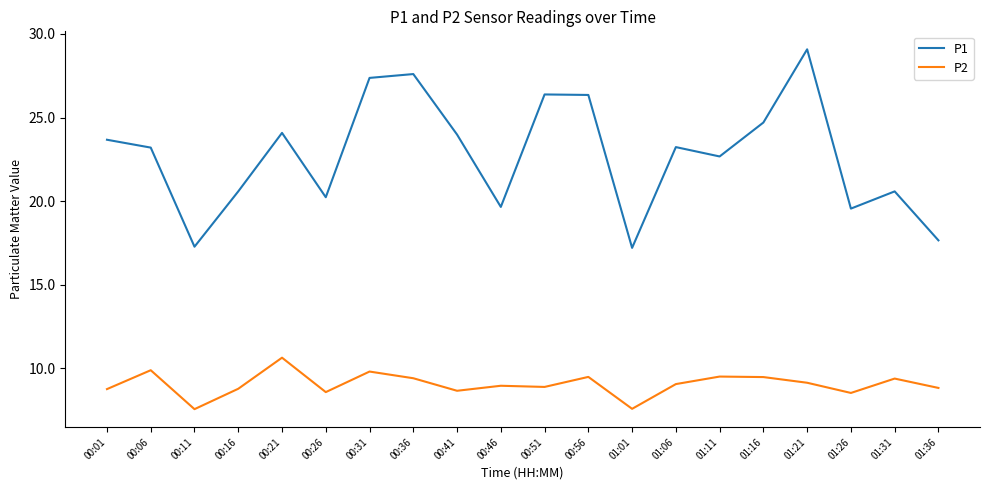

At which category does the chart reach its peak across all series?

01:21